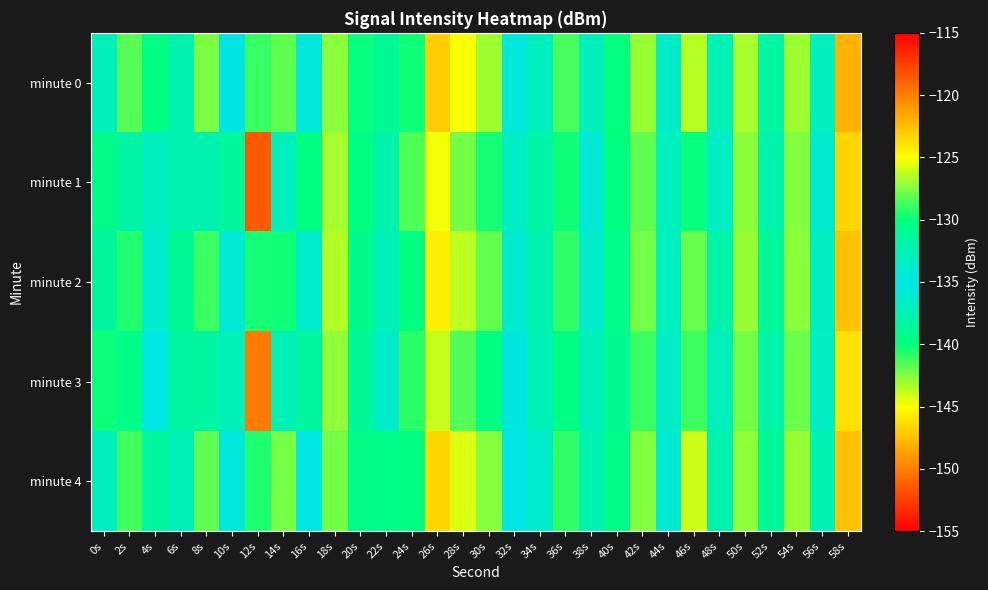

What is the spread (max minus min) of values at 10s?

4.2